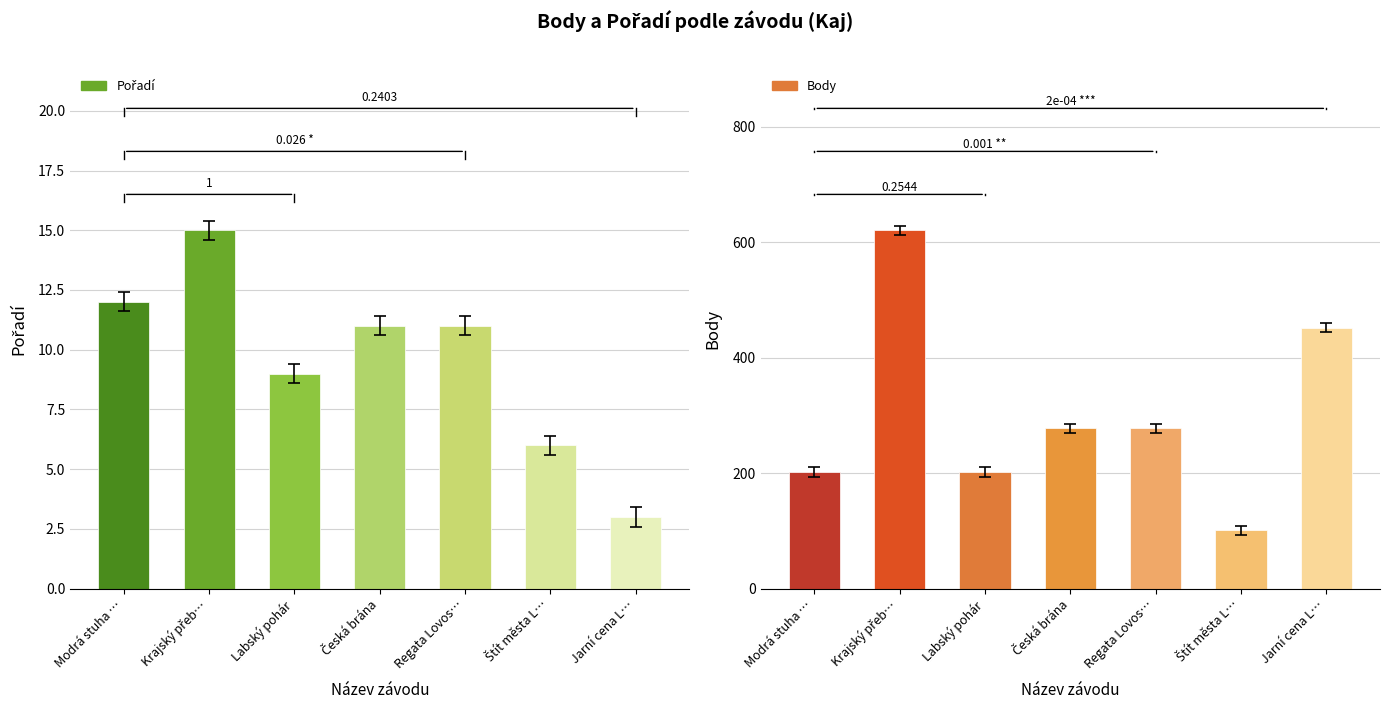

Which series has the largest range (max minus min)?

Body